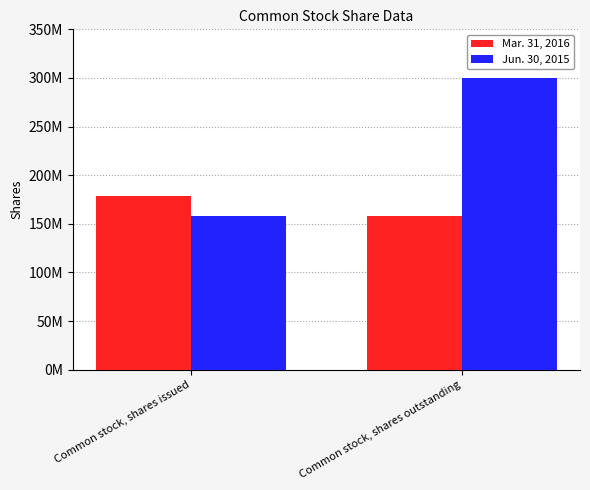

Between Common stock, shares issued and Common stock, shares outstanding, which series saw the biggest shift?

Jun. 30, 2015